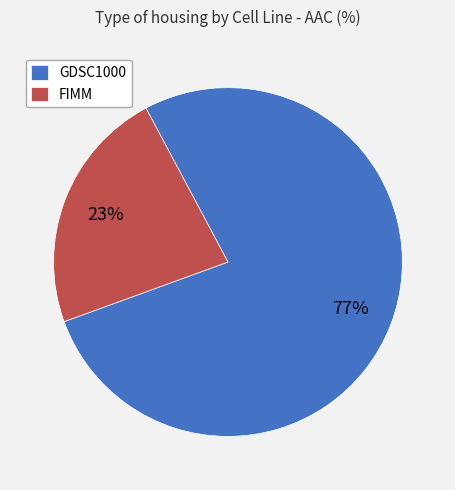

Which category has the biggest portion of the pie?

GDSC1000